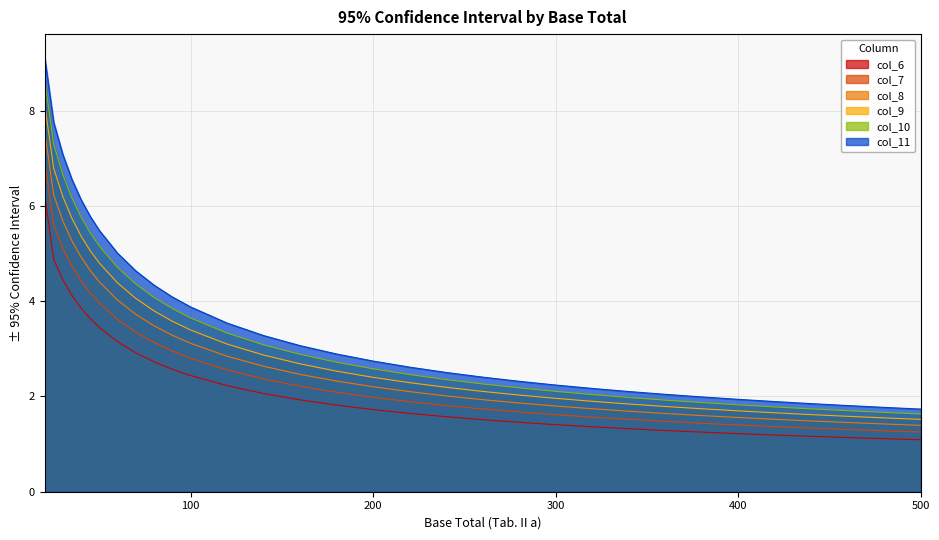

What is the minimum value shown in the chart?

1.1